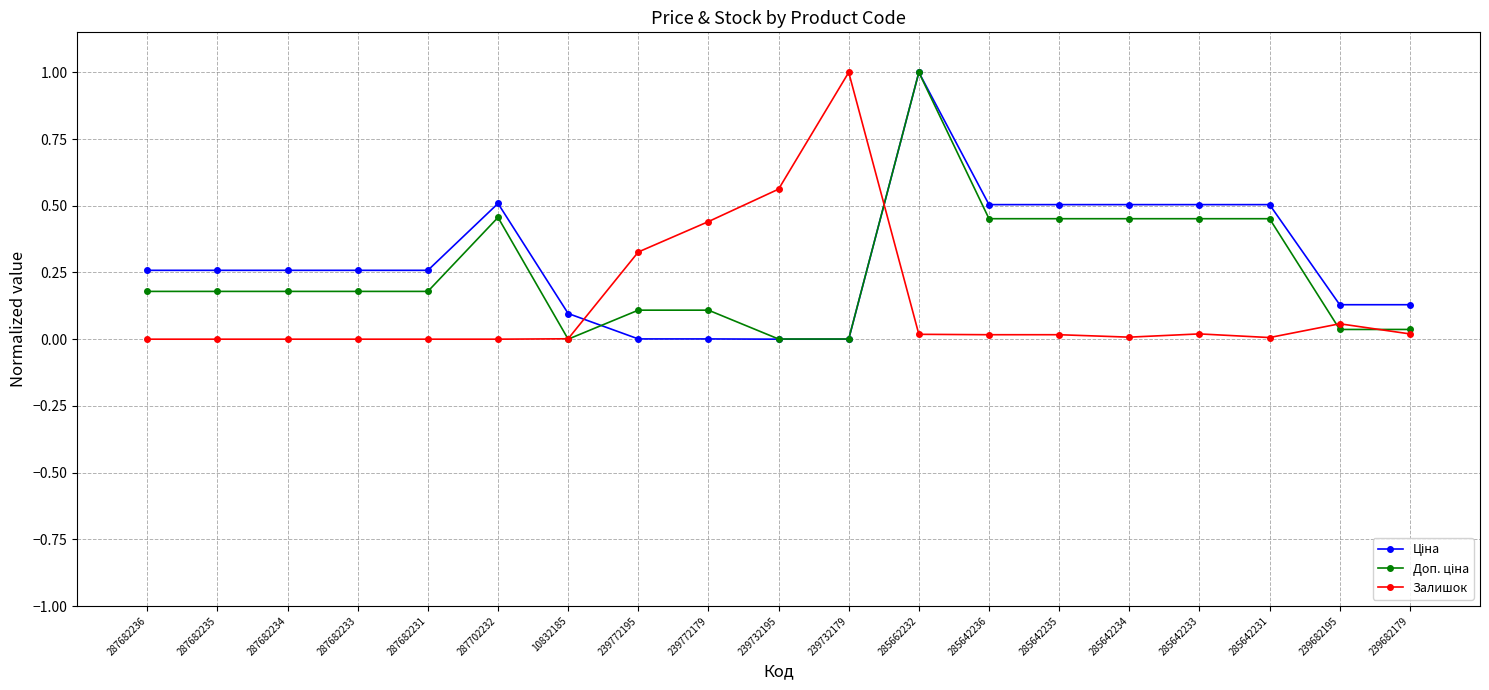

At which category is the sum across all series the highest?

285662232